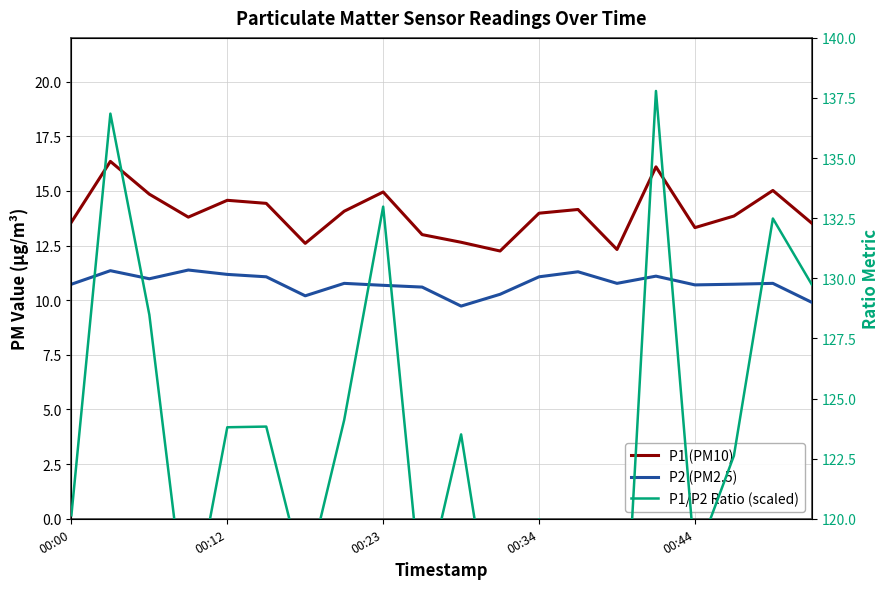

True or false: P1/P2 Ratio (scaled) and P2 (PM2.5) intersect in this chart.

False